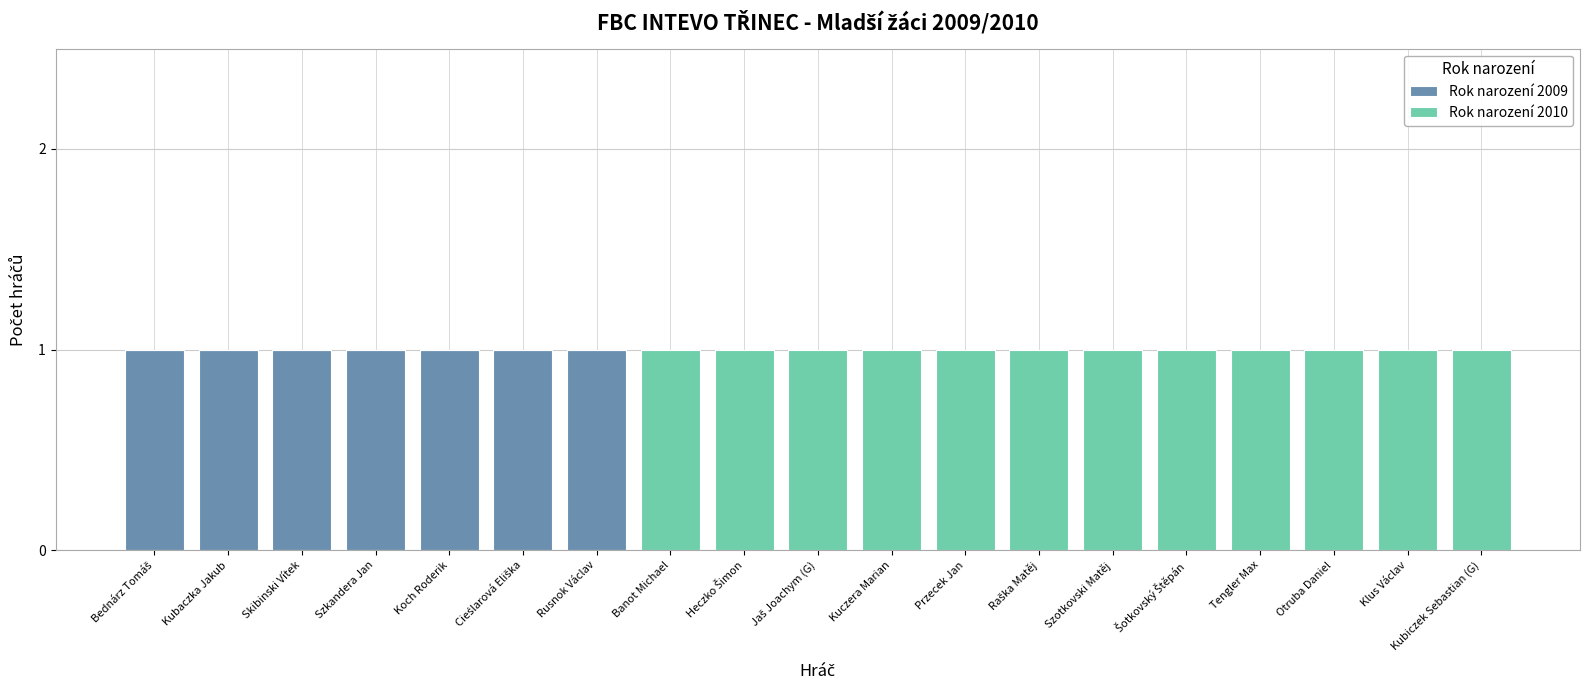

Are the bars grouped side by side (vs. stacked)?

No